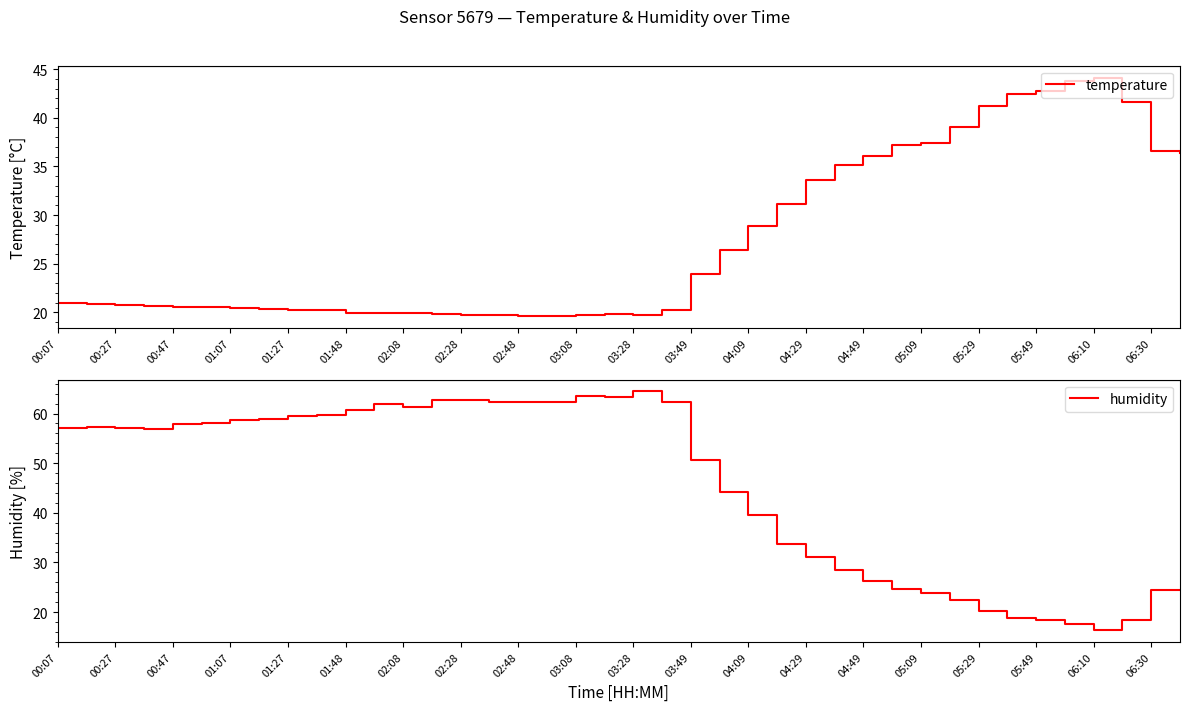

How many data points in humidity are less than 57?

20